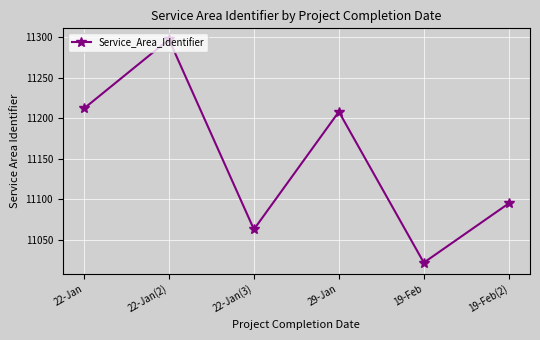

Rank the categories by value from highest to lowest.

22-Jan(2), 22-Jan, 29-Jan, 19-Feb(2), 22-Jan(3), 19-Feb